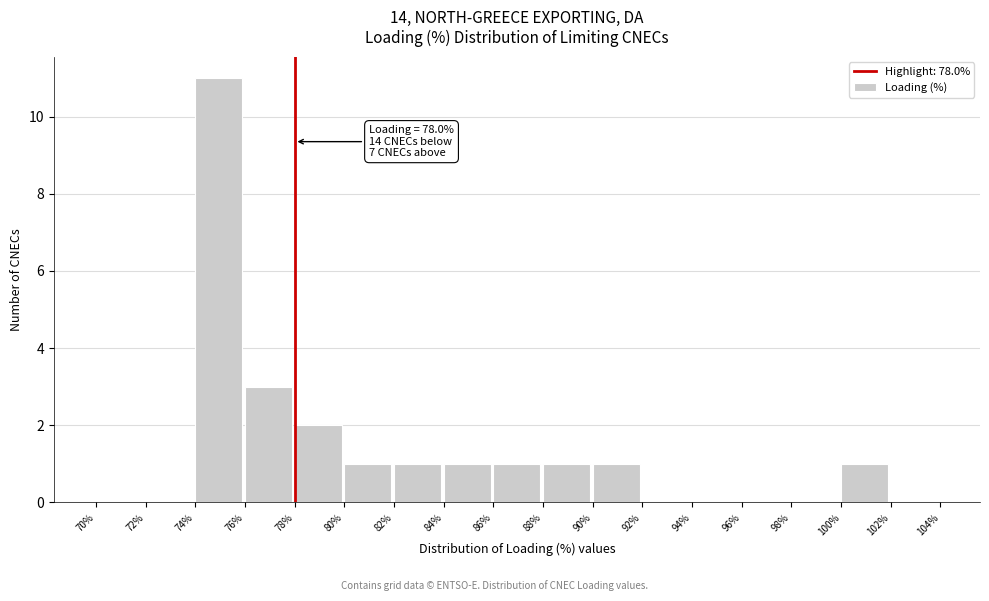

Over which range of the x-axis is the bar tallest?

74% to 76%